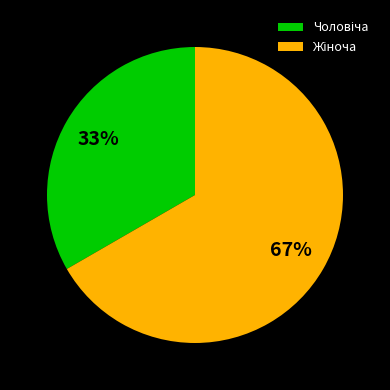

Does any single category account for the majority?

Yes